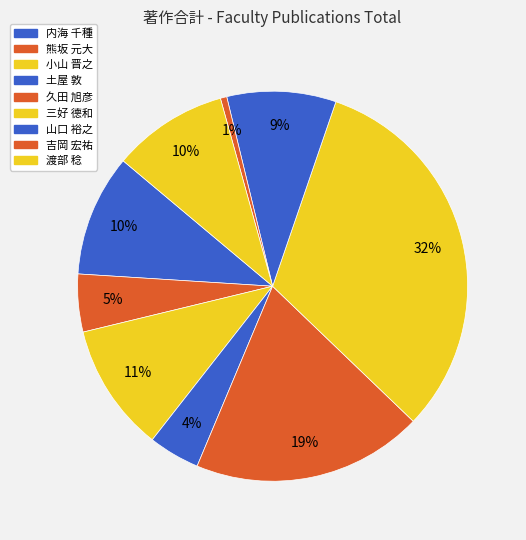

What is the largest slice in the pie chart?

三好 德和